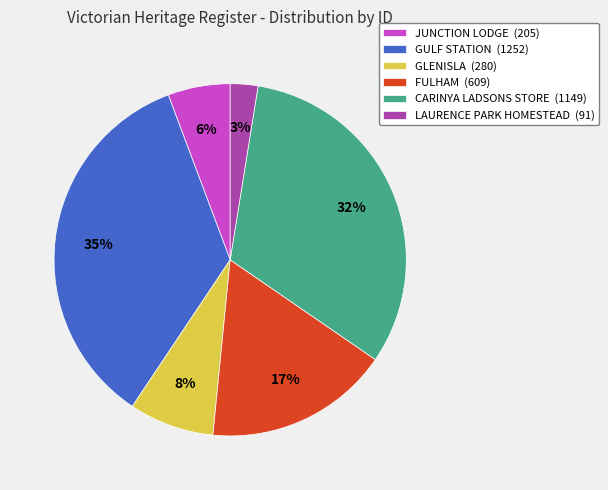

Does GULF STATION represent more than half of the total?

No